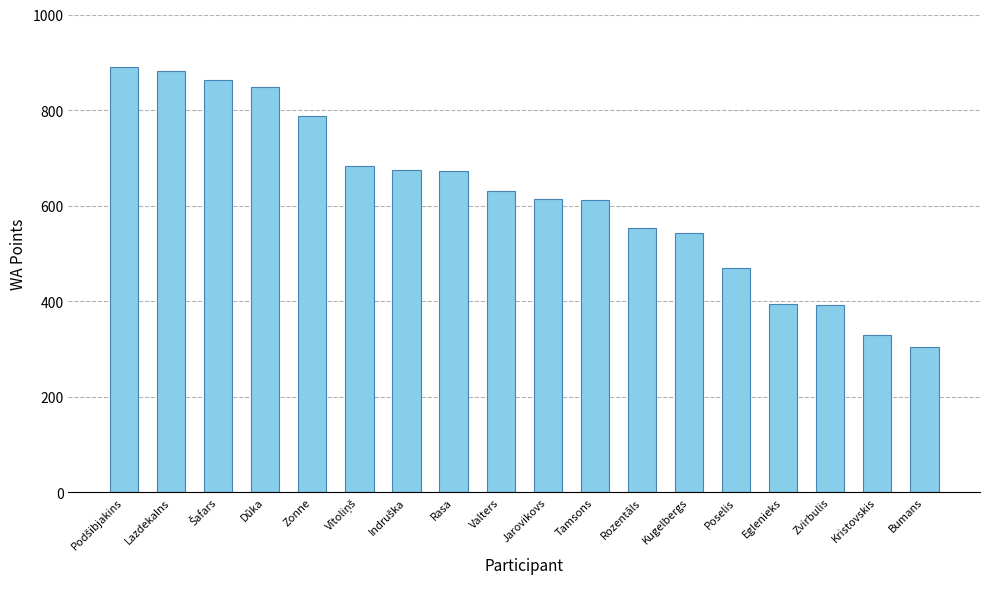

Read the value at Rozentāls.

553